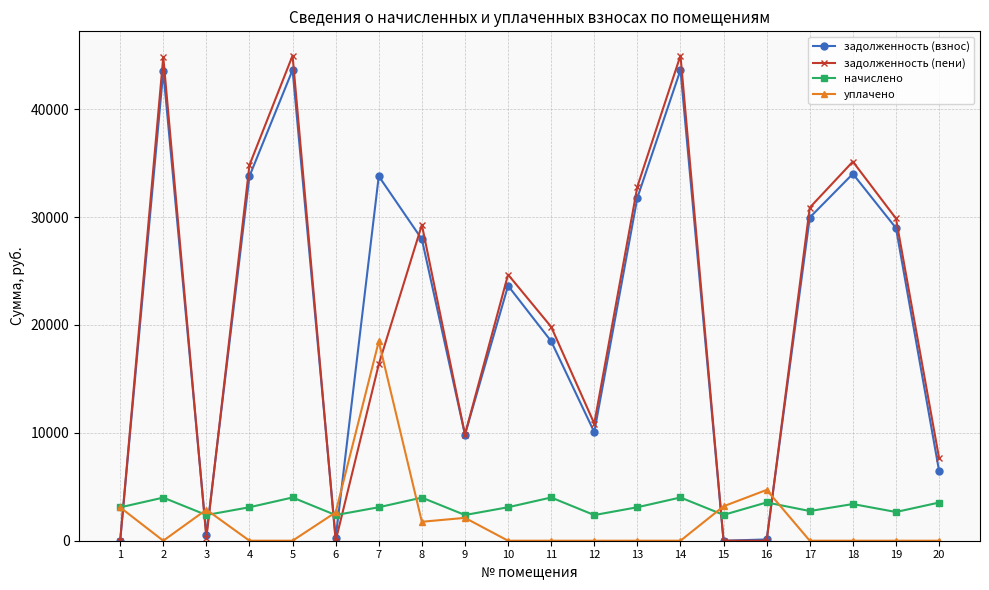

Is it true that задолженность (пени) equals 7195.8 at 8?

False